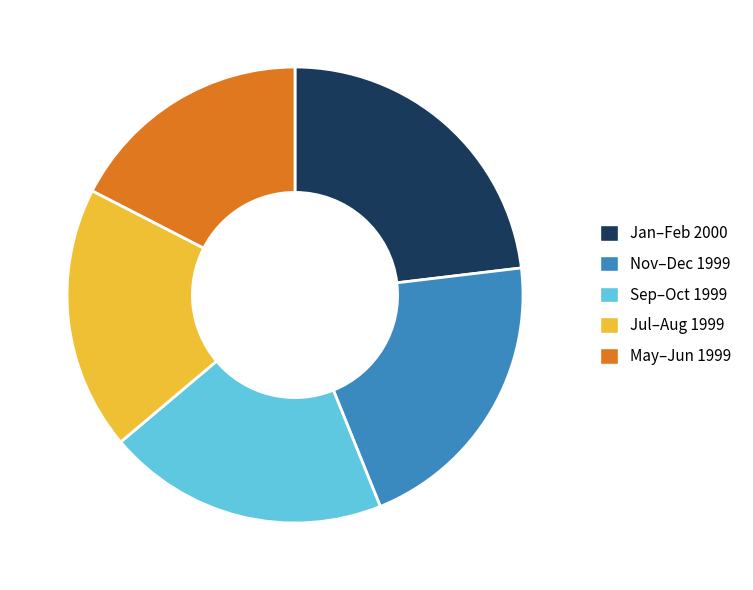

True or false: Jul–Aug 1999 accounts for 19% of the total.

True